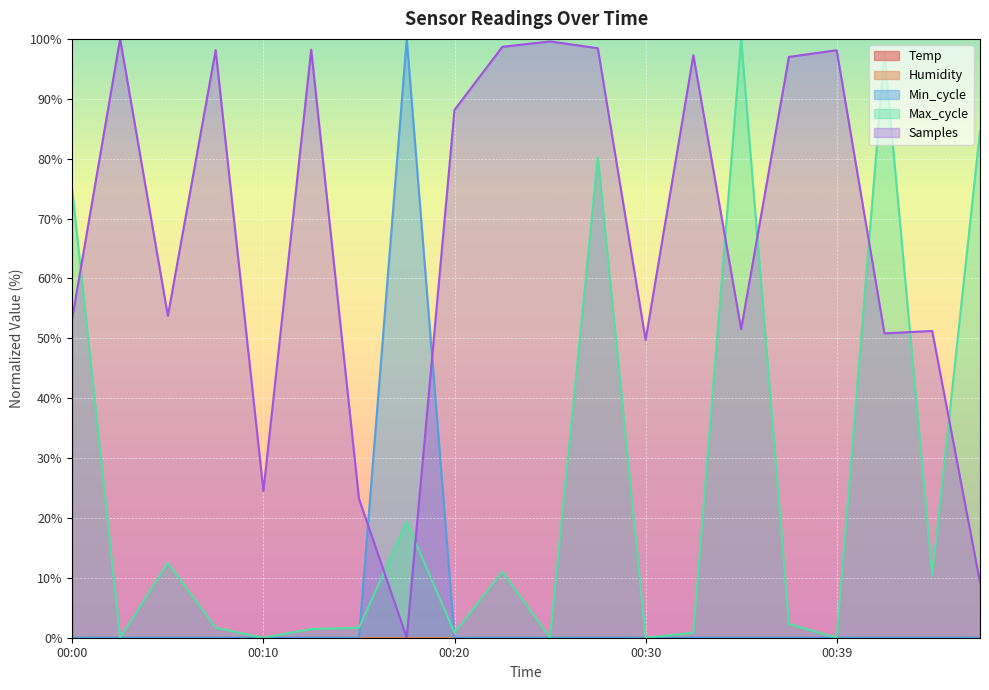

The Min_cycle series shows 0.0 at 00:13. True or false?

True